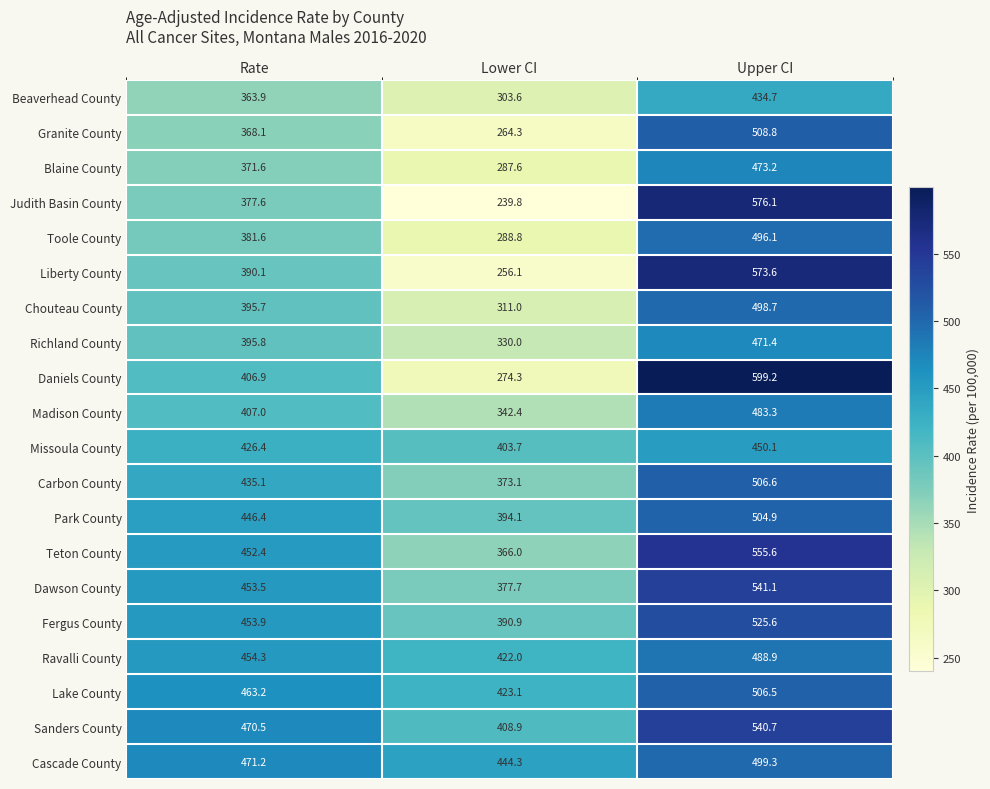

What is the total value across all series at Lower CI?

6901.7